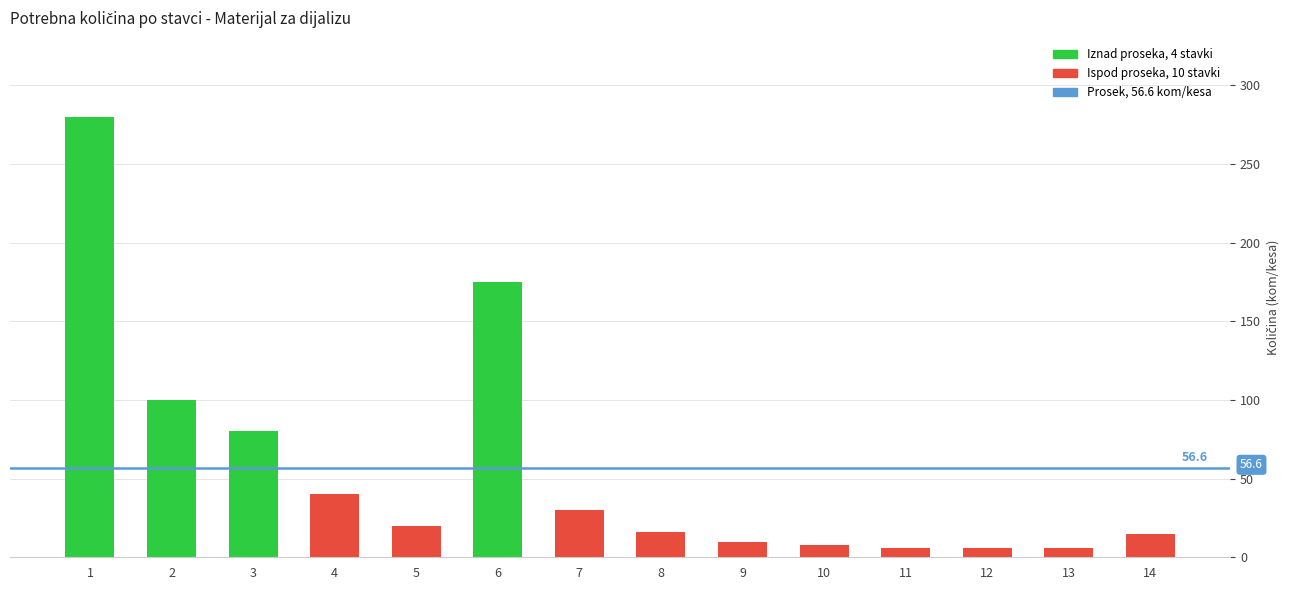

Is it true that the value at 4 is 56?

False